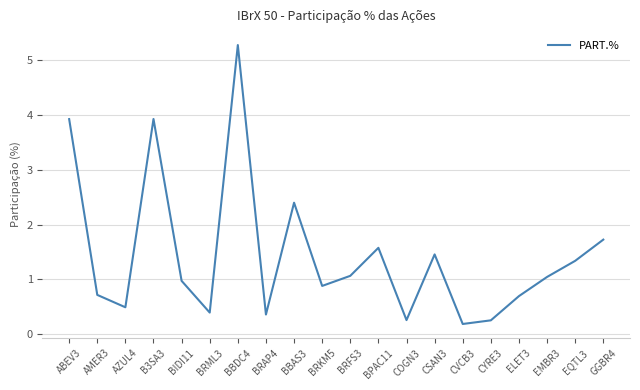

Which category has the highest value across all series?

BBDC4